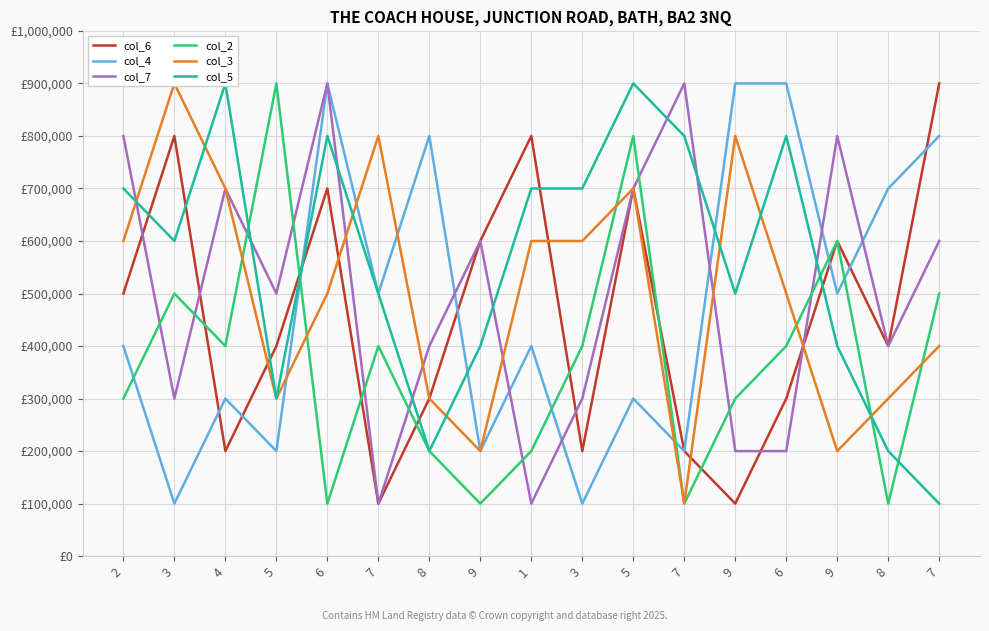

Which series has the largest total across all categories?

col_5